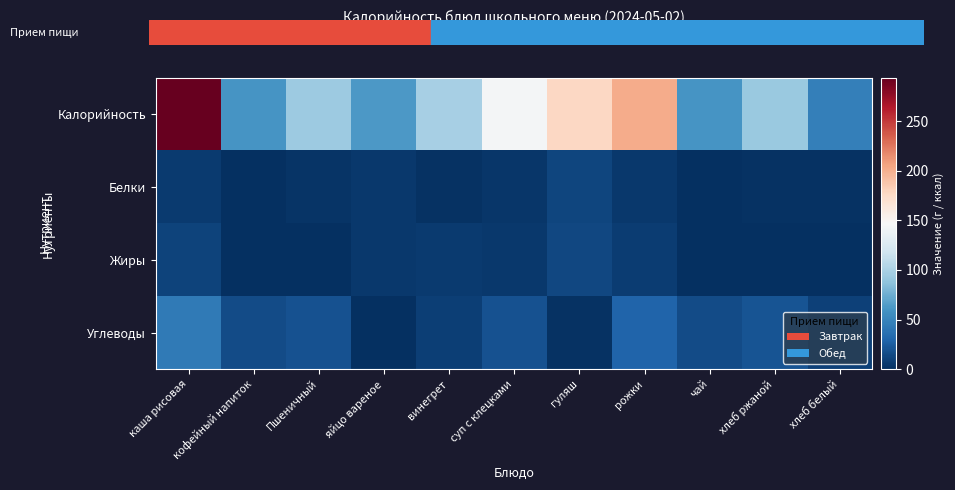

Reading left to right, what are all the values shown in this chart?

Калорийность: каша рисовая=294	кофейный напиток=60	Пшеничный=94	яйцо вареное=63	винегрет=98	суп с клецками=144	гуляш=177	рожки=202	чай=60	хлеб ржаной=92	хлеб белый=47
Белки: каша рисовая=6	кофейный напиток=0	Пшеничный=3	яйцо вареное=5	винегрет=2	суп с клецками=4	гуляш=12	рожки=5	чай=0	хлеб ржаной=2	хлеб белый=2
Жиры: каша рисовая=11	кофейный напиток=0	Пшеничный=0	яйцо вареное=5	винегрет=6	суп с клецками=5	гуляш=13	рожки=8	чай=0	хлеб ржаной=0	хлеб белый=0
Углеводы: каша рисовая=43	кофейный напиток=15	Пшеничный=19	яйцо вареное=0	винегрет=9	суп с клецками=19	гуляш=2	рожки=29	чай=15	хлеб ржаной=20	хлеб белый=10